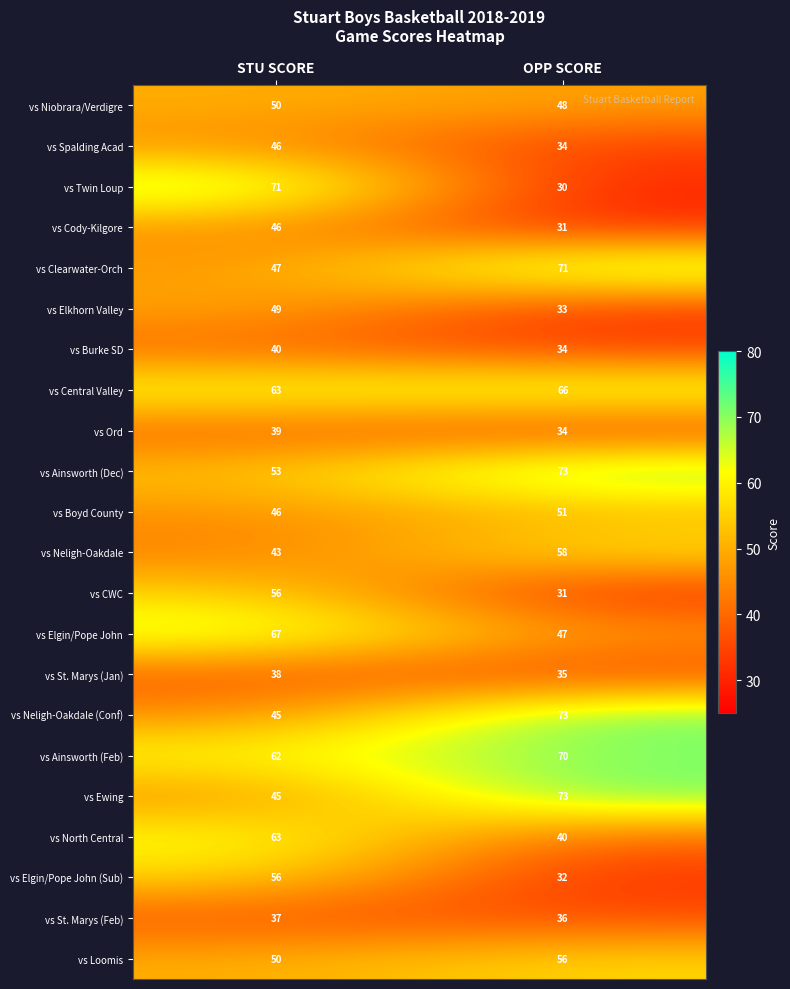

The value of vs Ainsworth (Dec) at OPP SCORE is 39. True or false?

False